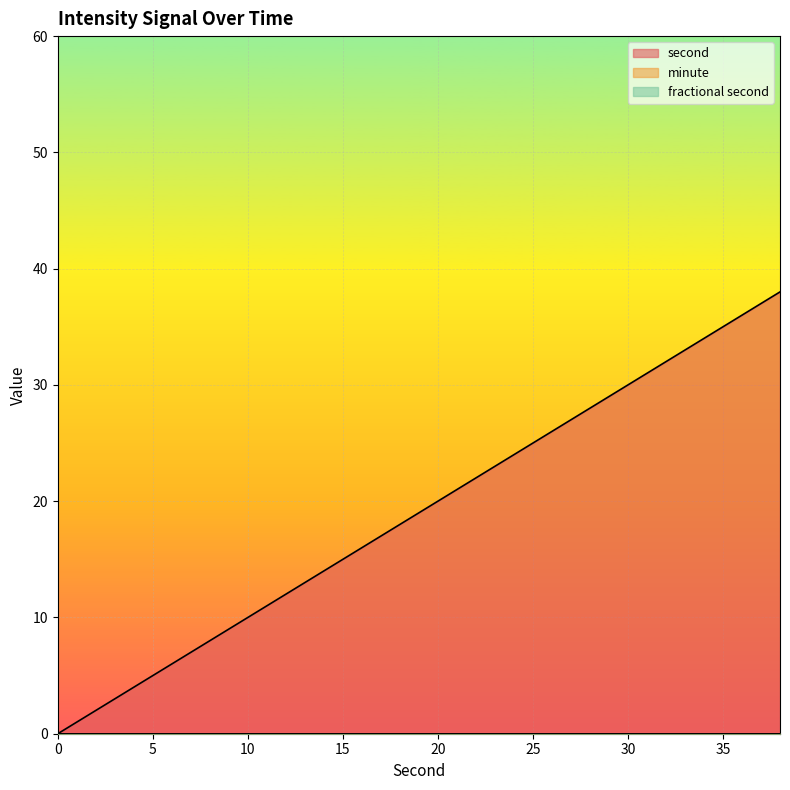

How many lines are shown in the chart?

3